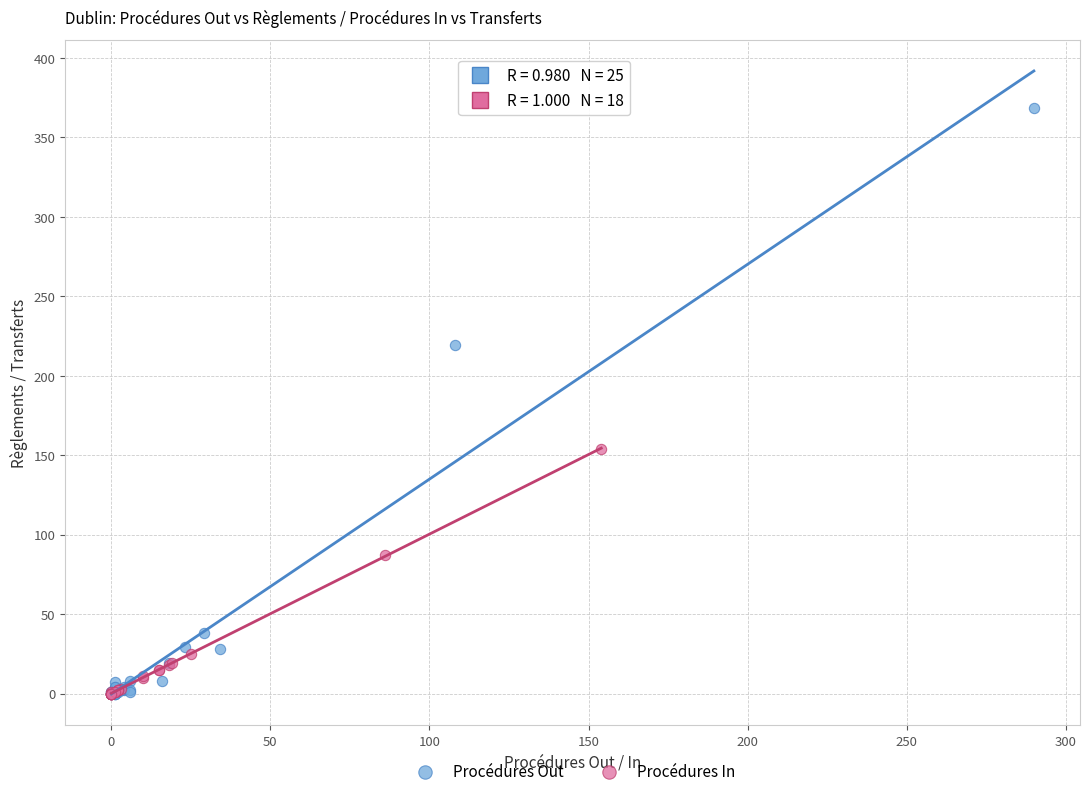

Which series contains the highest Y value?

Procédures Out